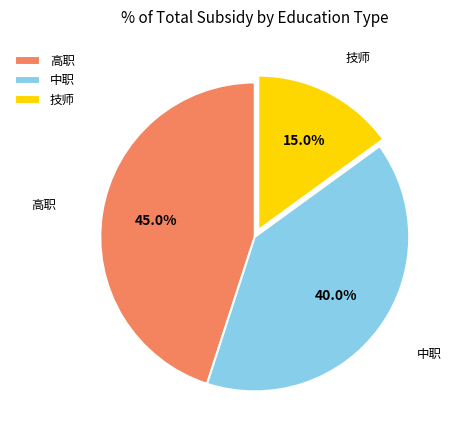

What is the largest slice in the pie chart?

高职